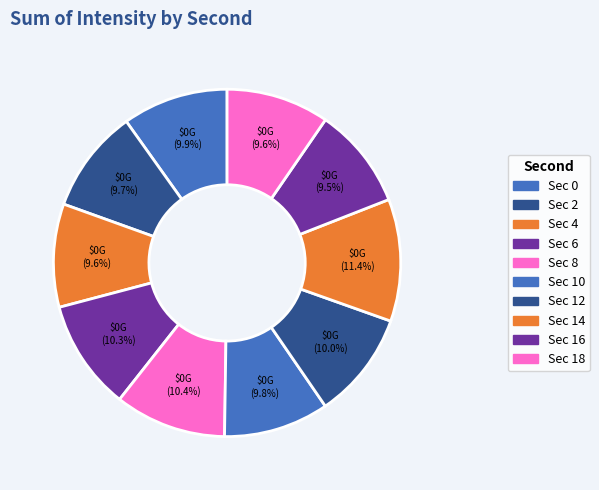

To the nearest percent, what is the average slice percentage?

10%